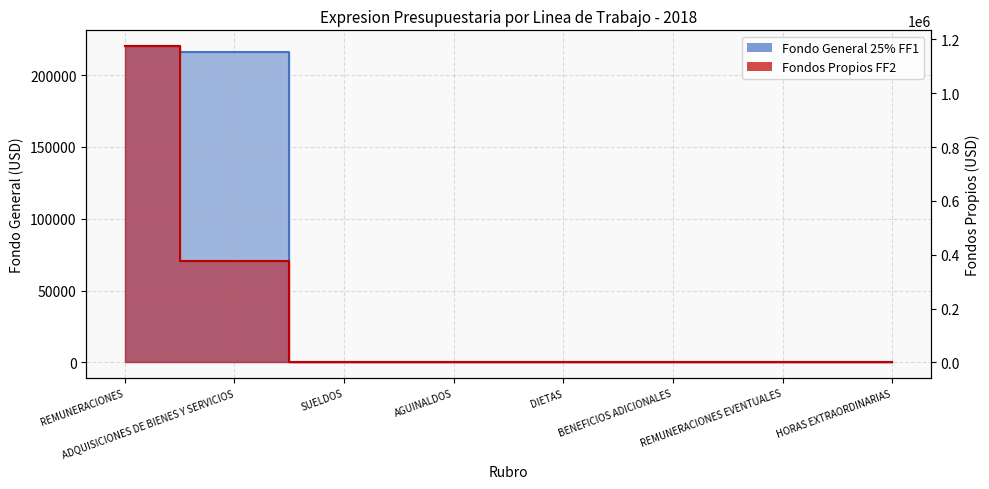

True or false: Fondo General 25% FF1 and Fondos Propios FF2 intersect in this chart.

False